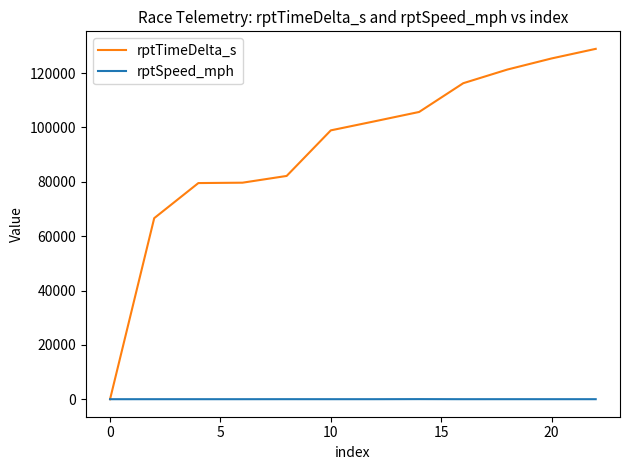

Which series has the largest range (max minus min)?

rptTimeDelta_s